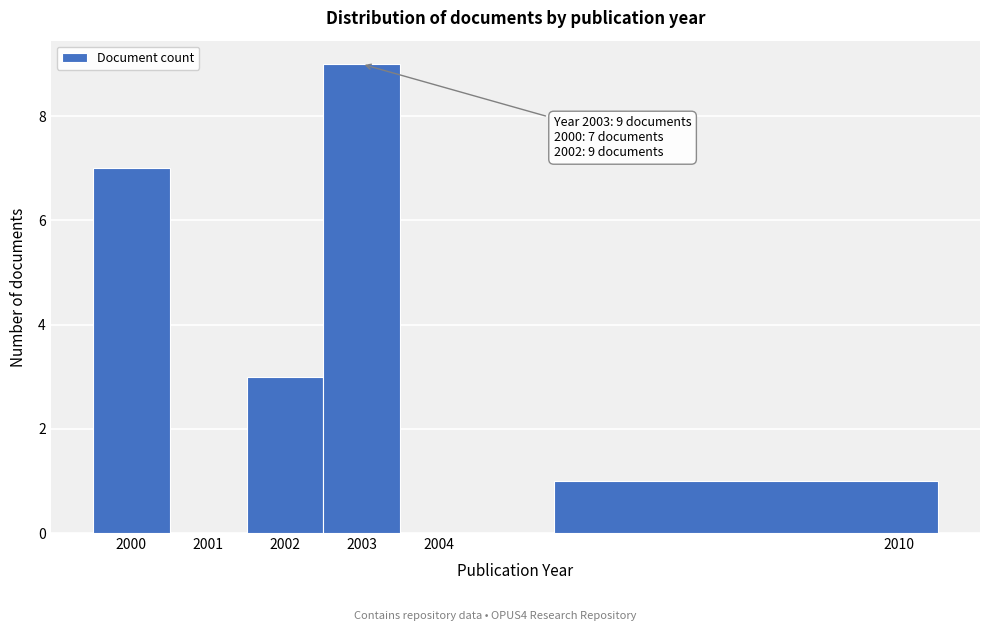

Which range on the x-axis has the tallest bar?

2002.5 to 2003.5